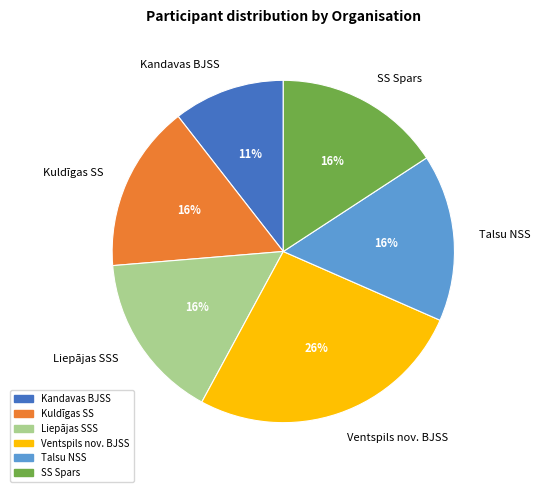

Approximately how many times larger is the value at SS Spars compared to Liepājas SSS?

1.0